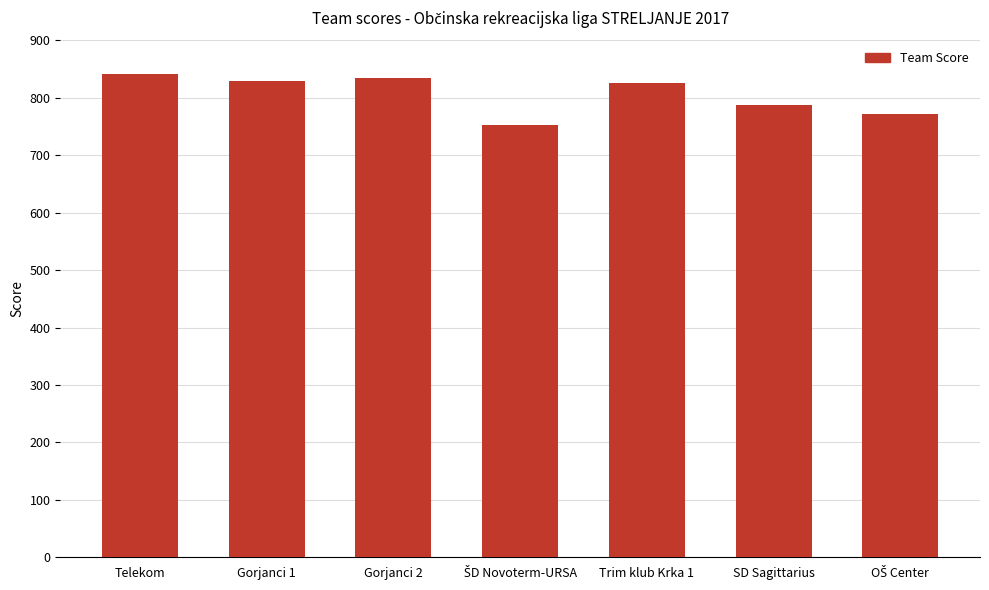

Reading right to left, what are all the values shown in this chart?

772	787	826	752	834	830	842